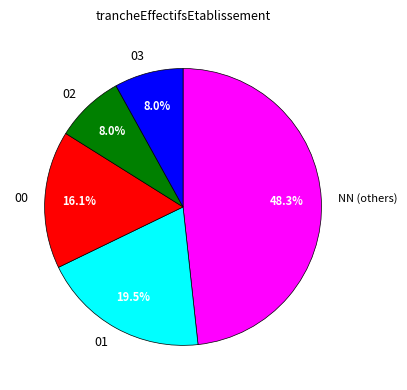

What is the largest slice in the pie chart?

NN